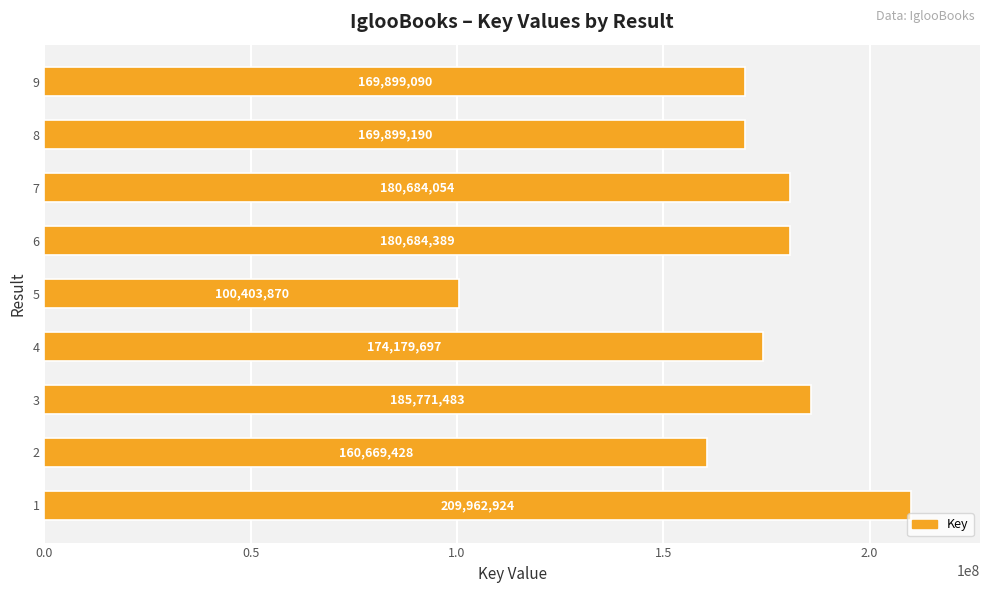

How many data points are less than 174179697?

4